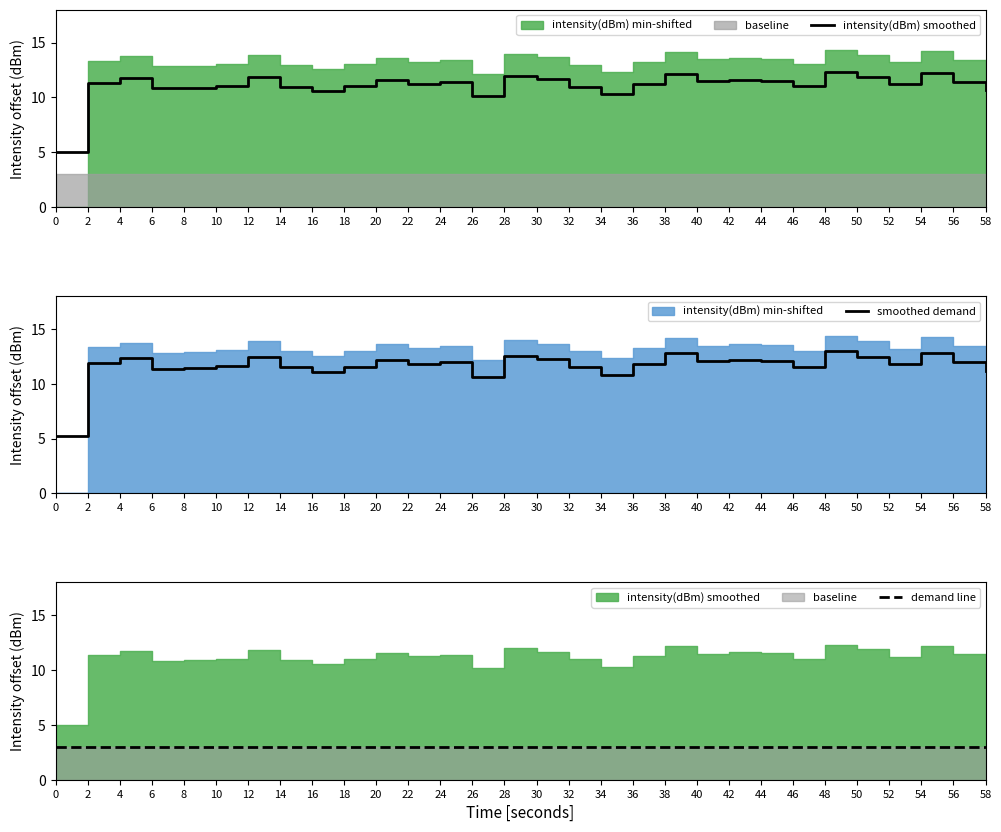

List the series in order of their peak value, highest first.

smoothed demand, intensity(dBm) smoothed, demand line